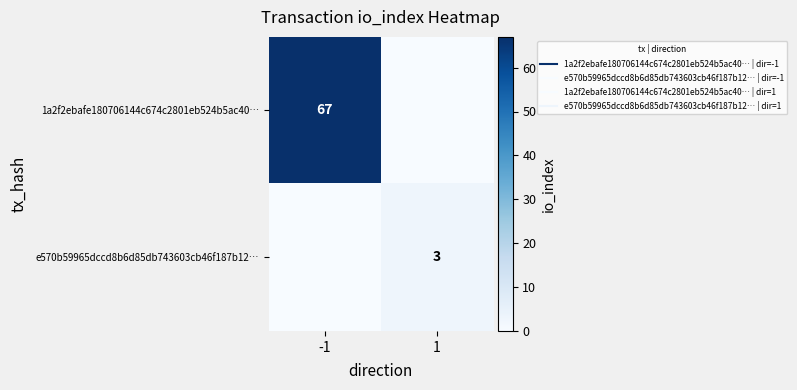

What is the sum of the 1a2f2ebafe180706144c674c2801eb524b5ac40… values at 1 and -1?

67